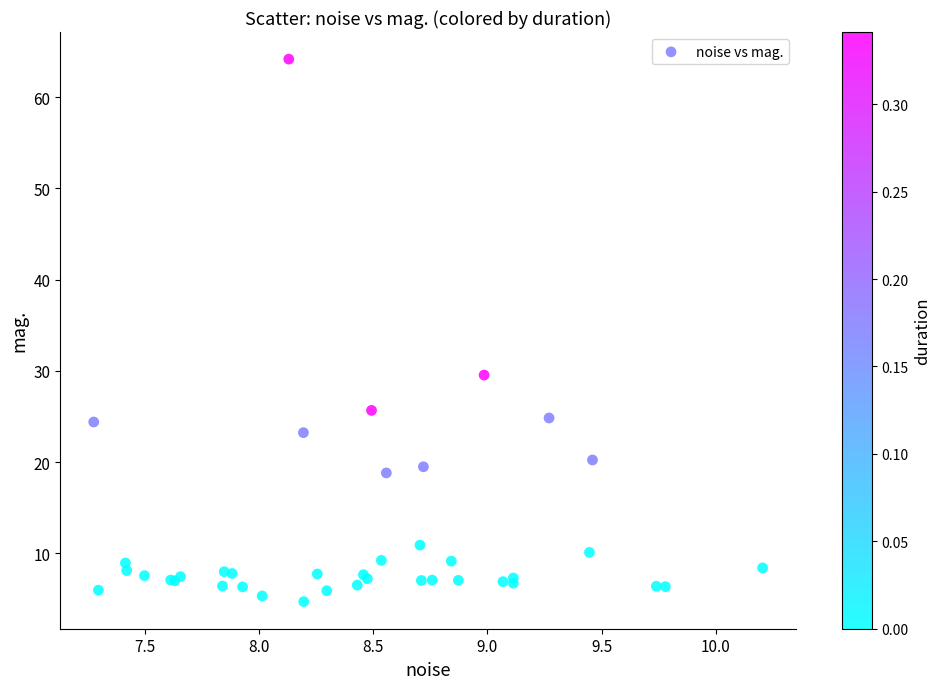

What Y value in the scatter plot is closest to 34?

29.5